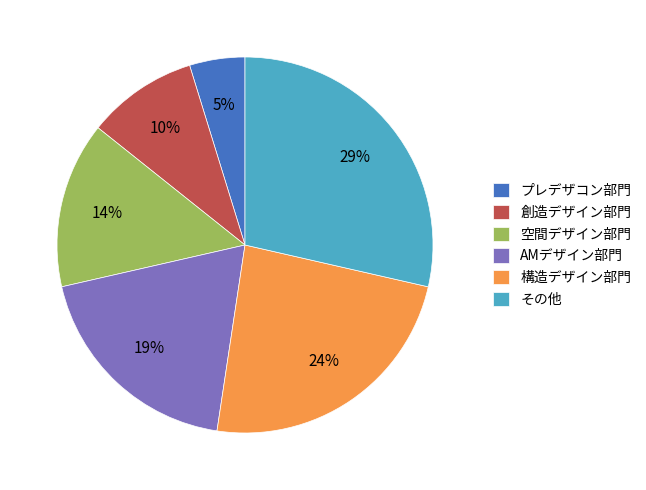

Is there a majority slice in this chart?

No